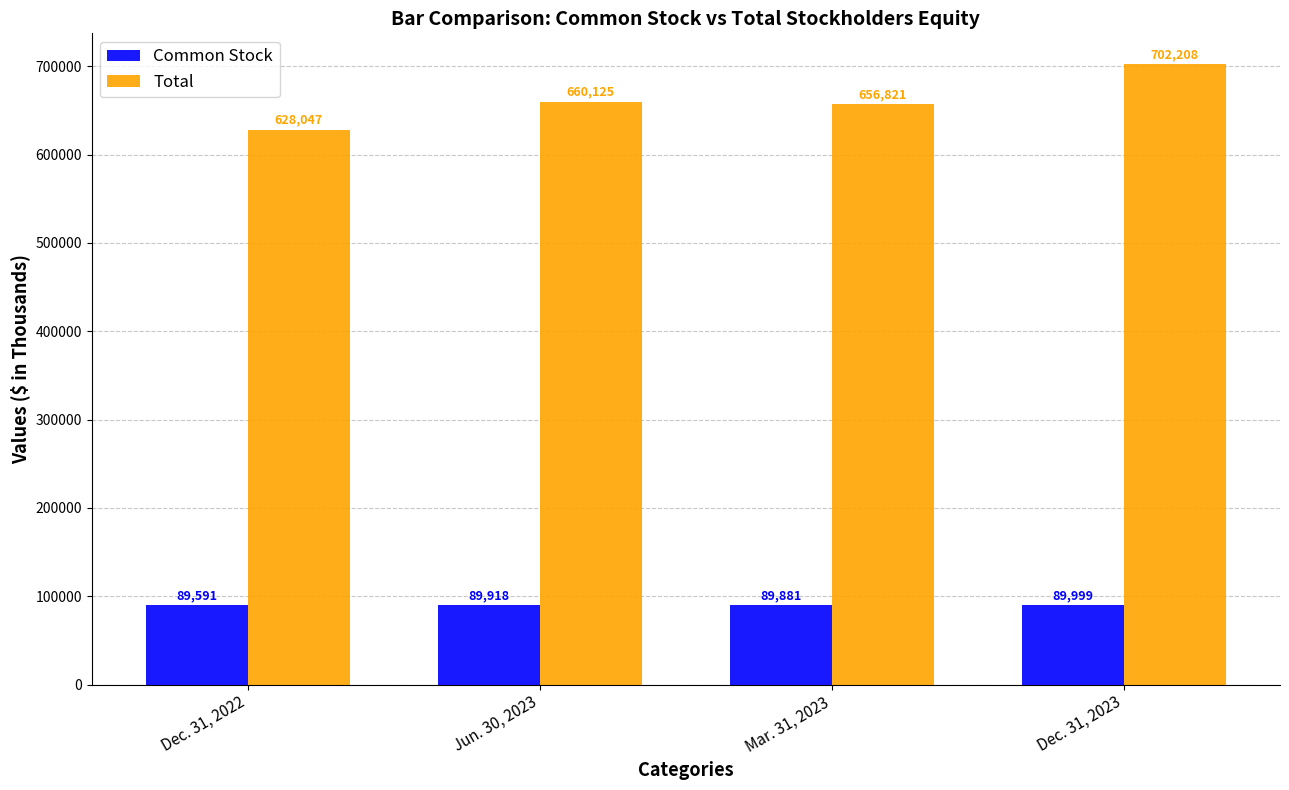

At which category is the sum across all series the highest?

Dec. 31, 2023